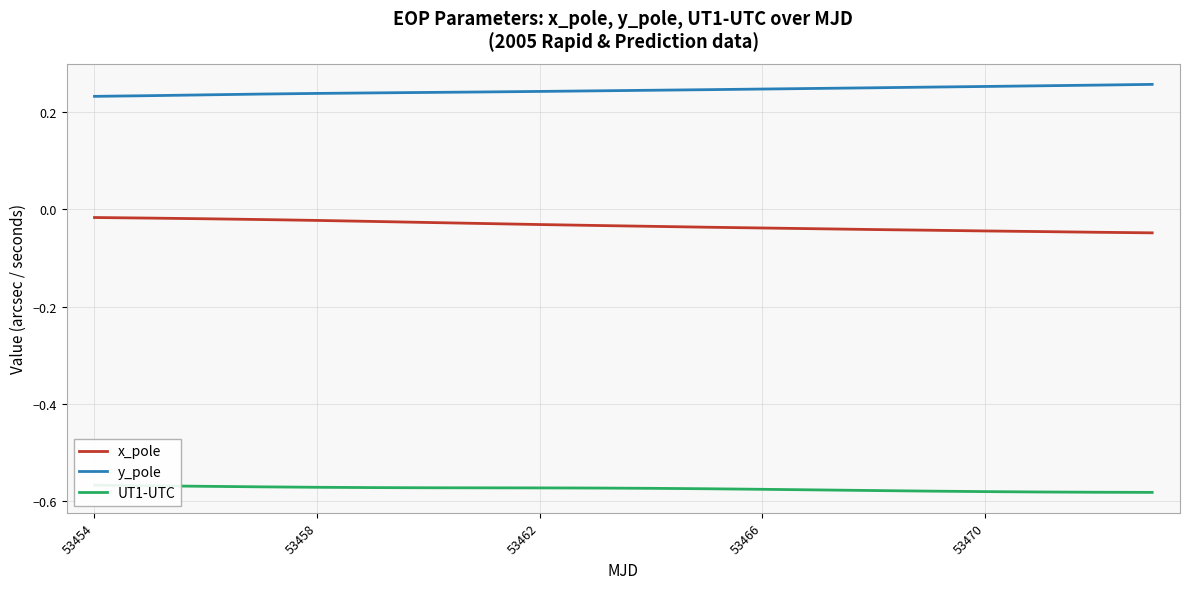

True or false: x_pole has more than 1 points higher than both neighbors.

False